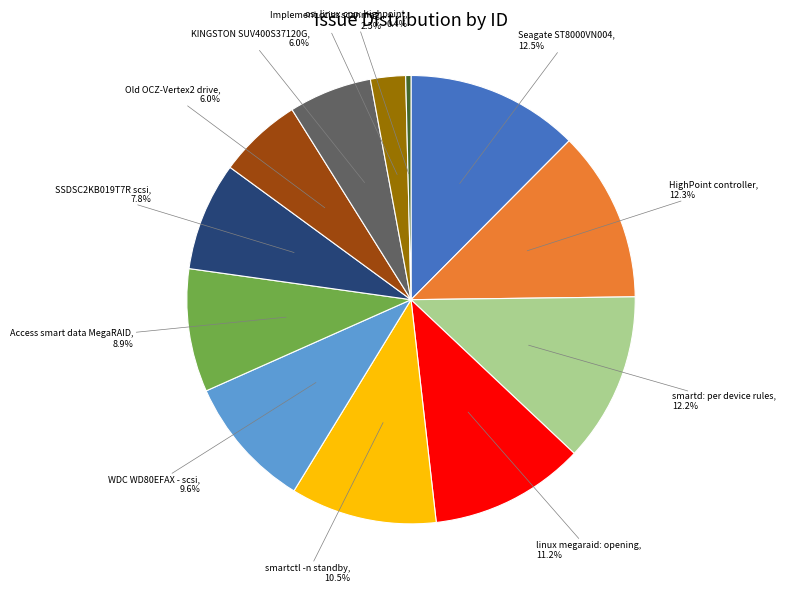

The KINGSTON SUV400S37120G slice represents 20% of the pie. True or false?

False